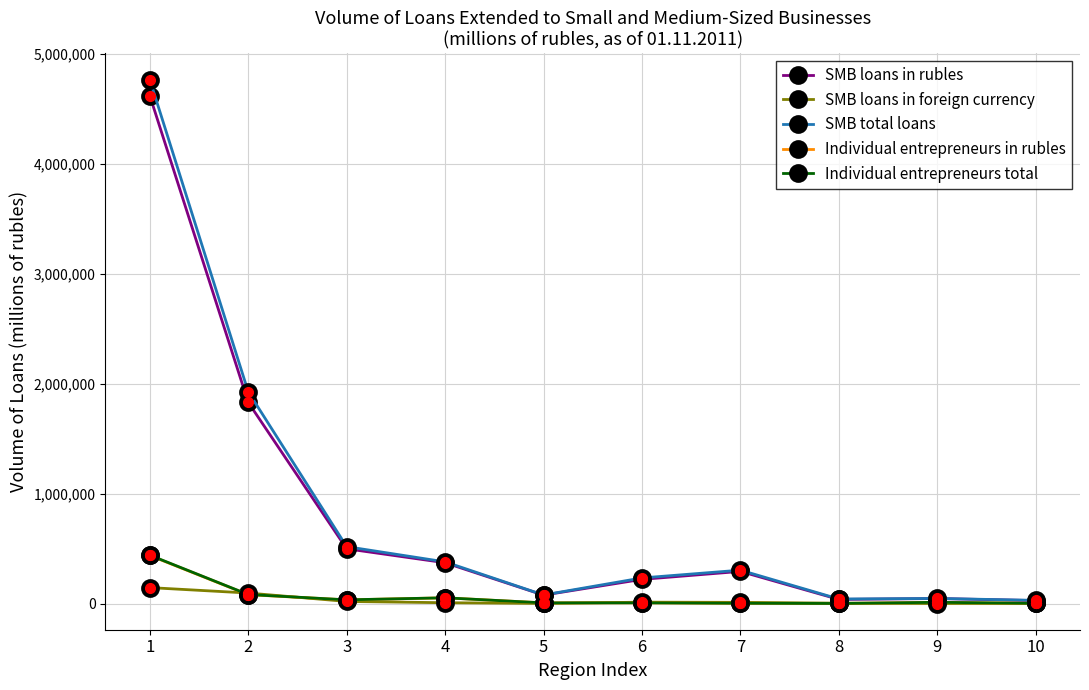

What is the total value across all series at 3?

1105004